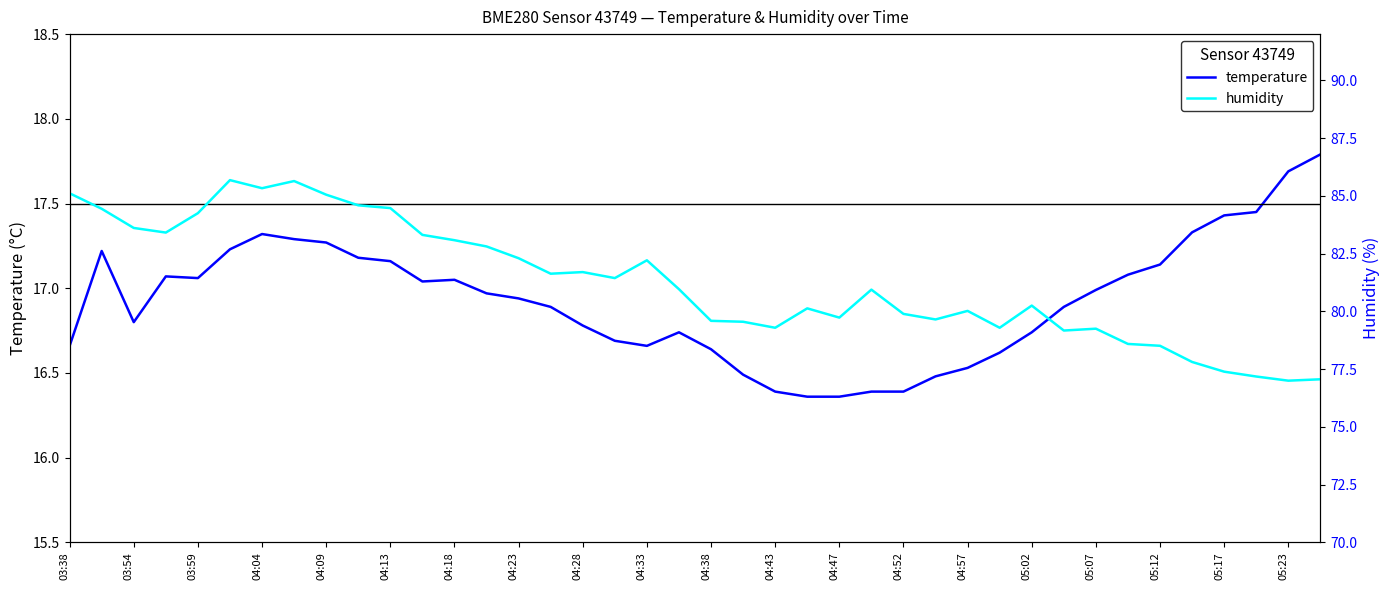

True or false: temperature and humidity cross at least once.

False